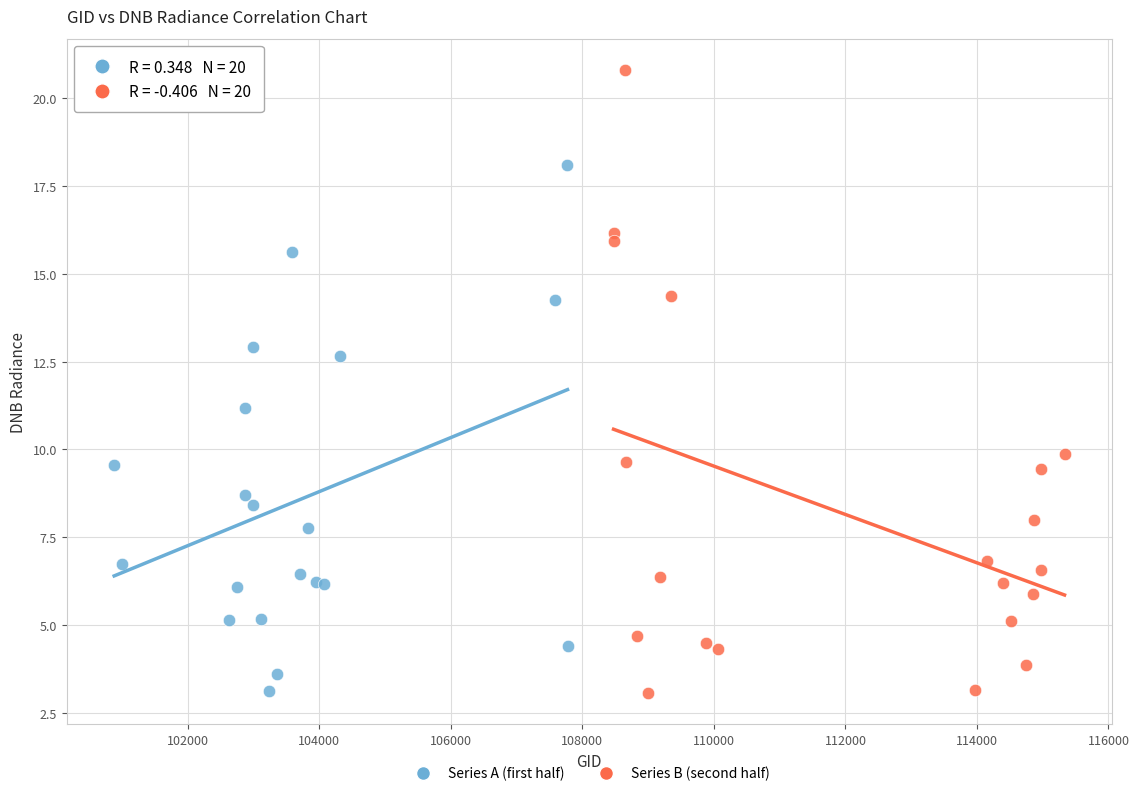

Which series contains the highest Y value?

Series B (second half)